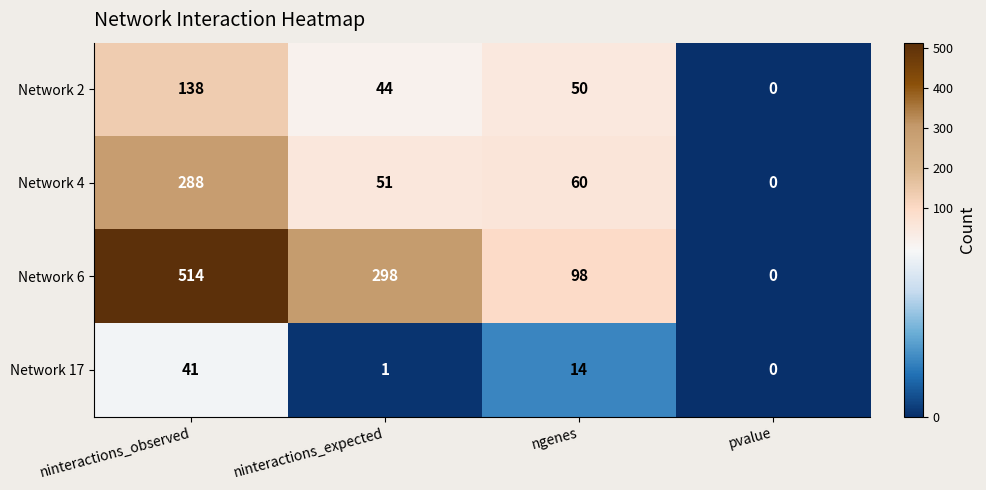

What is the sum of the Network 2 values at ninteractions_observed and ngenes?

188